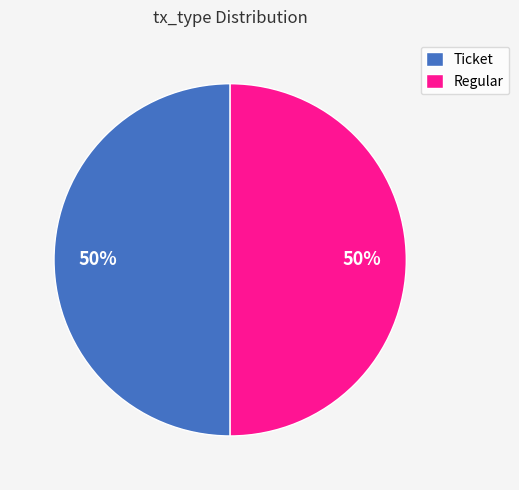

To the nearest percent, what percentage of the pie is Ticket?

50%